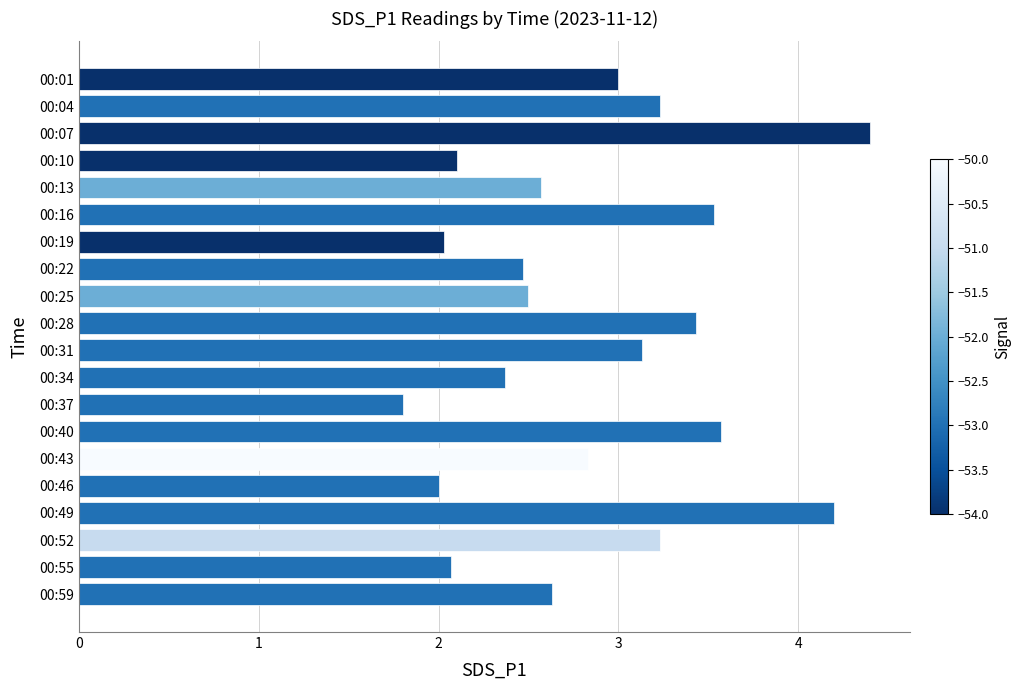

How many data points does each series have?

20